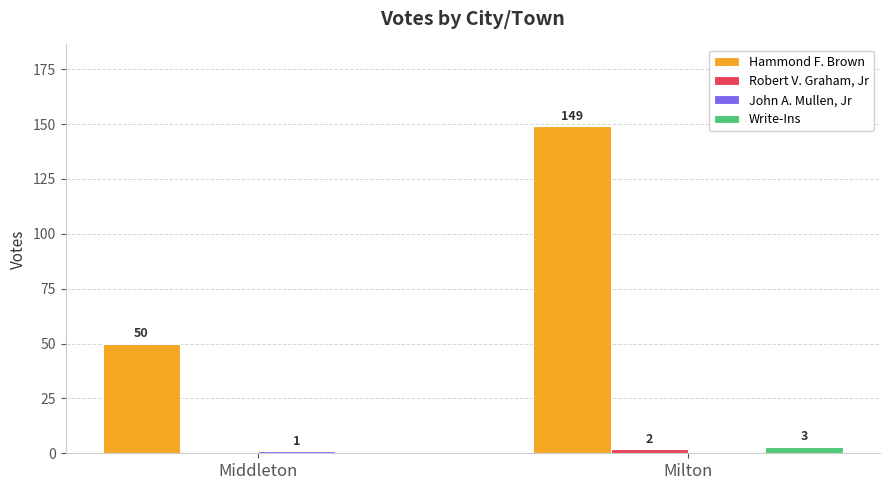

How many series are shown in this chart?

4